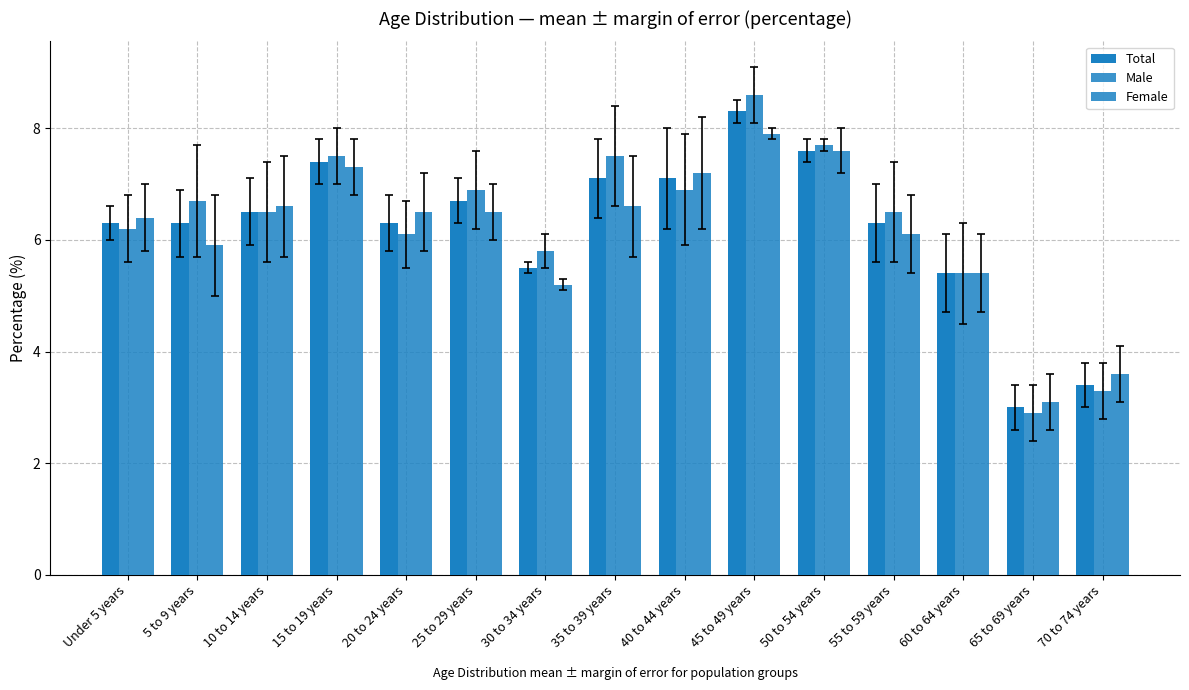

How many data points in Female are above 6?

10